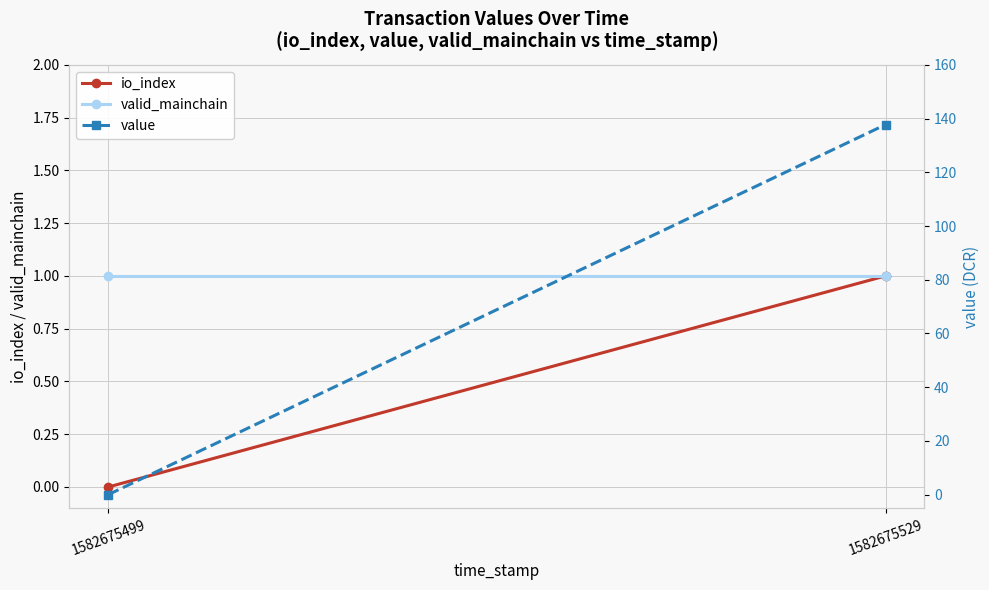

What is the sum of all value values?

137.8